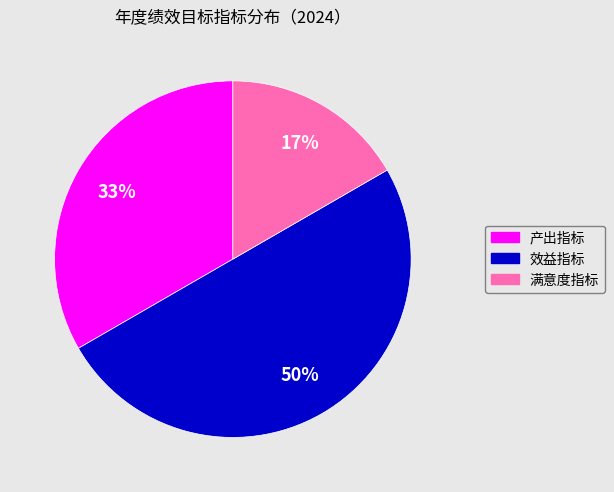

The 产出指标 slice represents 33% of the pie. True or false?

True